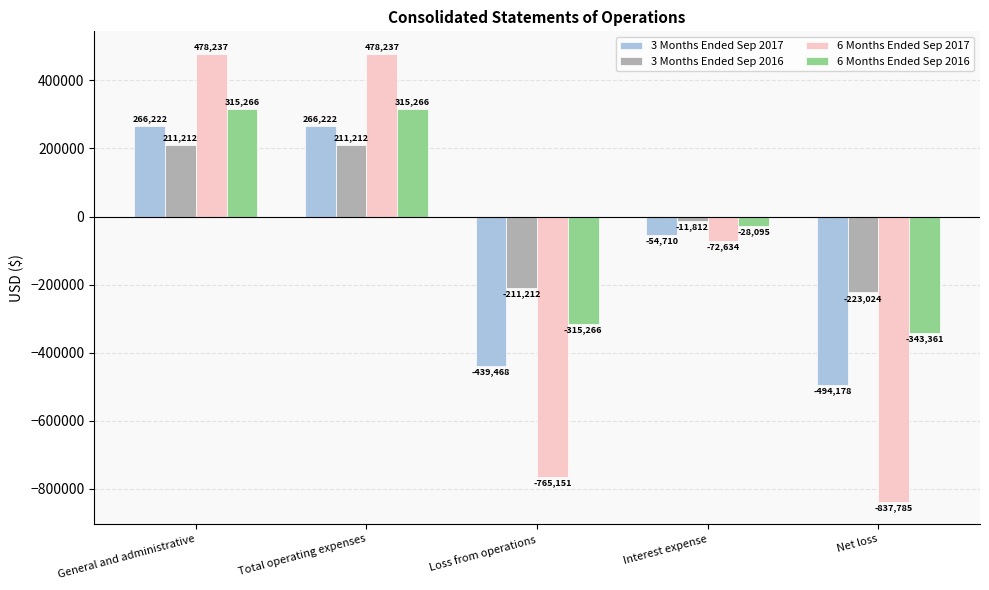

What is the label of the 4th bar from the right?

Total operating expenses